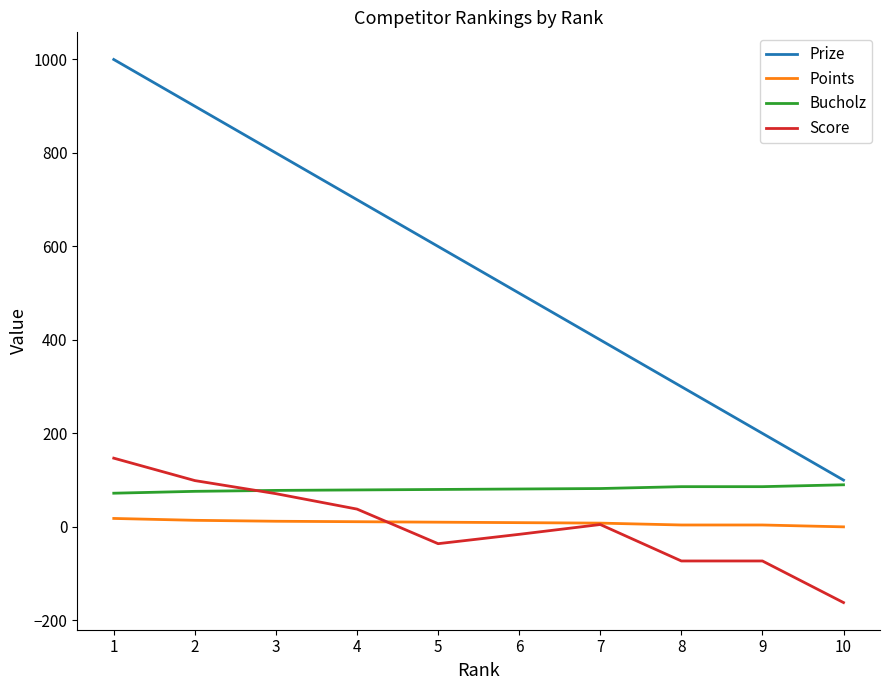

True or false: Prize and Points intersect in this chart.

False